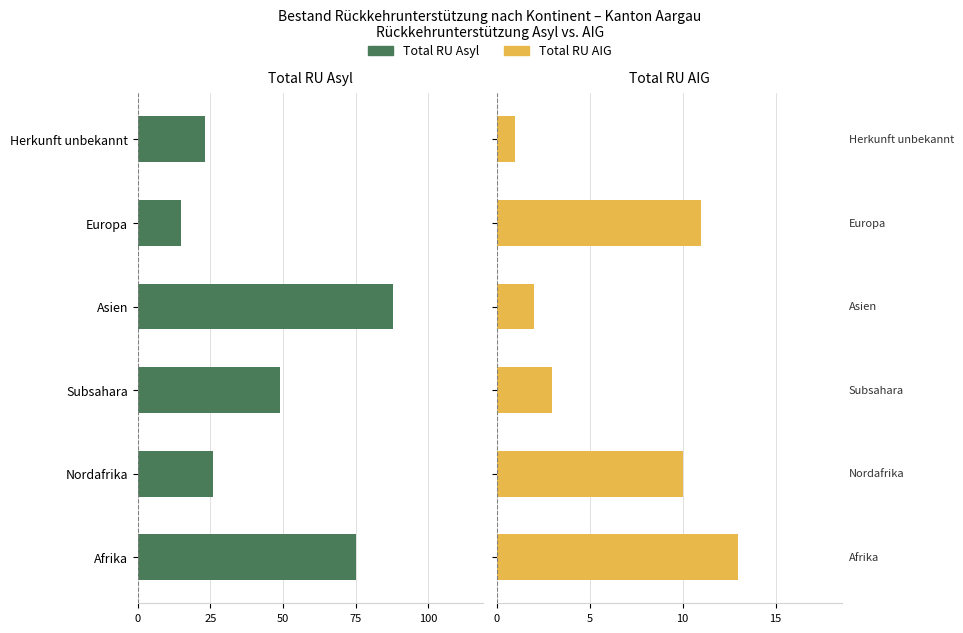

What position from the left is Afrika?

1